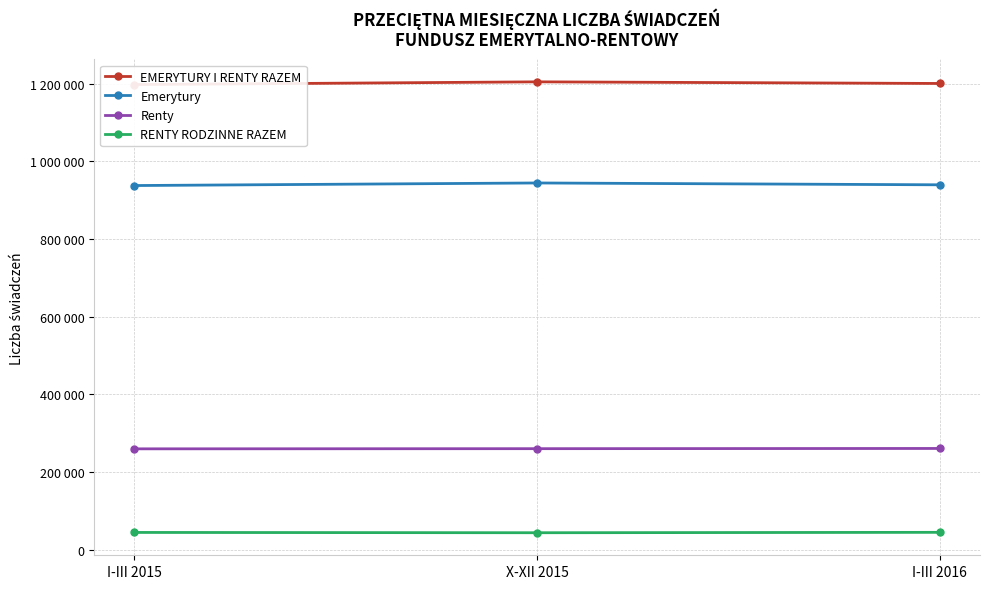

Rank the categories by EMERYTURY I RENTY RAZEM value from lowest to highest.

I-III 2015, I-III 2016, X-XII 2015